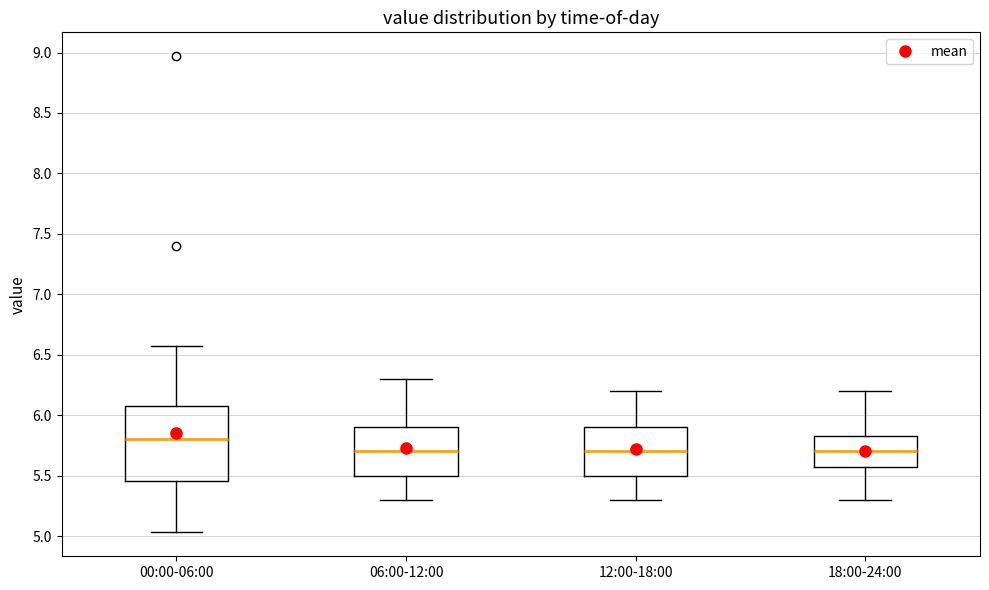

Reading left to right, transcribe this box plot: for each box, give where its median line is, the range the box spans, and where its two whiskers end, as read against the y-axis. The values are not printed on the chart, so give them approximately, as read against the axis.

00:00-06:00: median 5.80, box 5.45 to 6.10, whiskers 5.05 to 6.55
06:00-12:00: median 5.70, box 5.50 to 5.90, whiskers 5.30 to 6.30
12:00-18:00: median 5.70, box 5.50 to 5.90, whiskers 5.30 to 6.20
18:00-24:00: median 5.70, box 5.60 to 5.85, whiskers 5.30 to 6.20